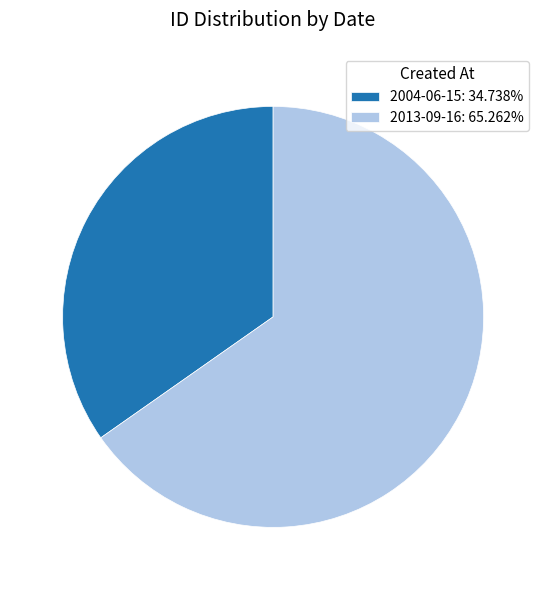

Approximately how many times larger is the value at 2004-06-15: 34.738% compared to 2013-09-16: 65.262%?

0.5